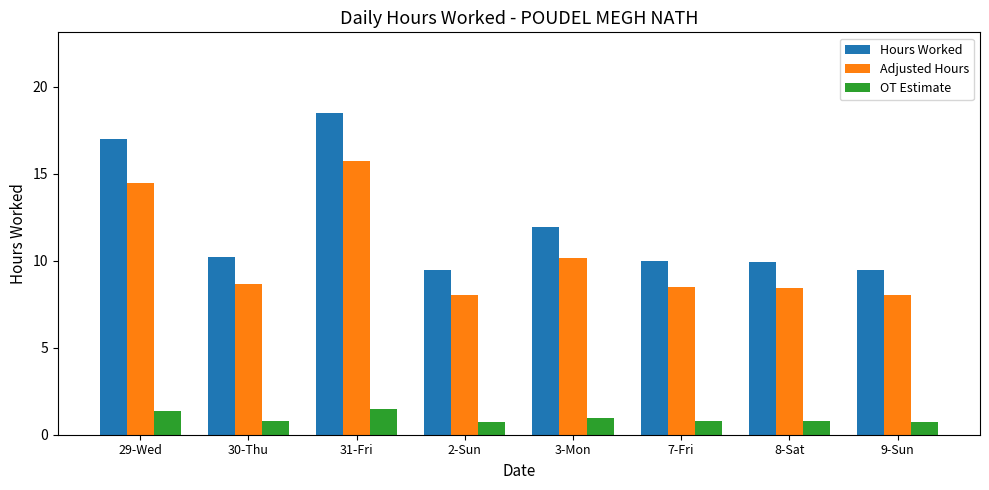

How many categories are shown in the chart?

8